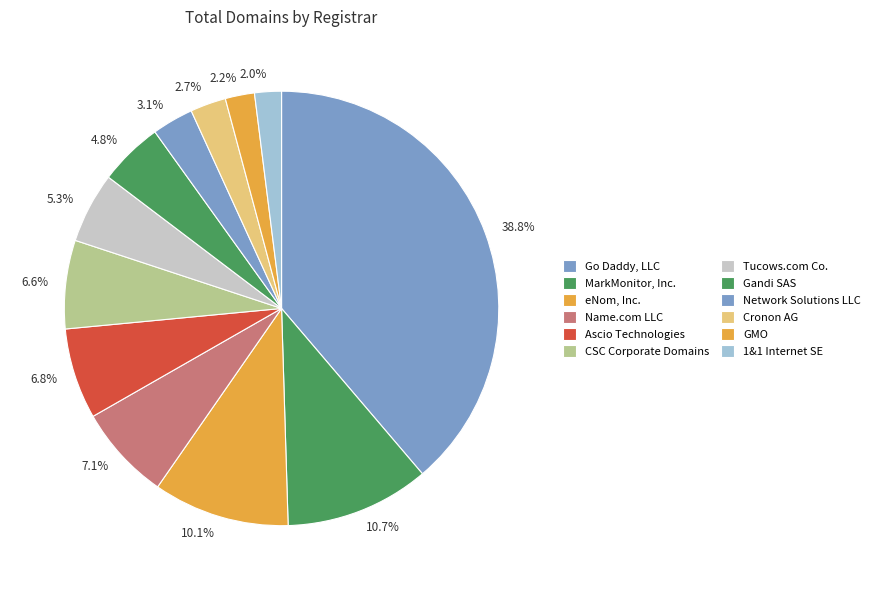

How many segments does this pie chart have?

12